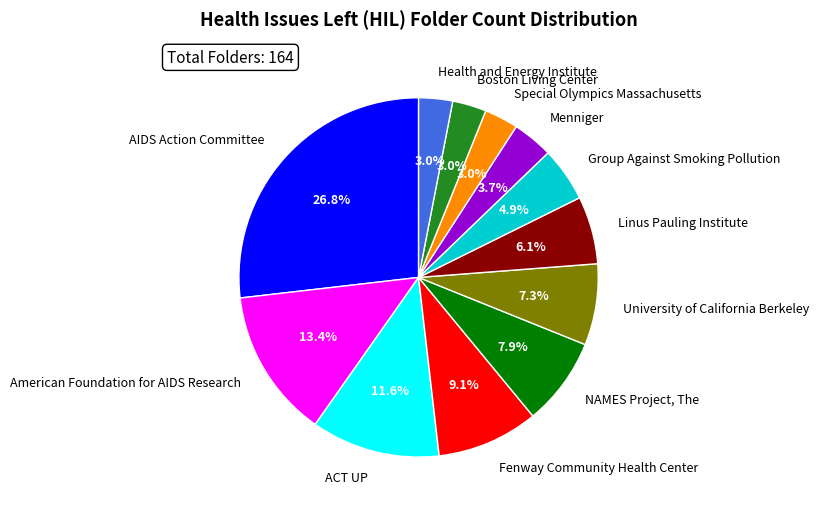

Is ACT UP the majority of the pie?

No